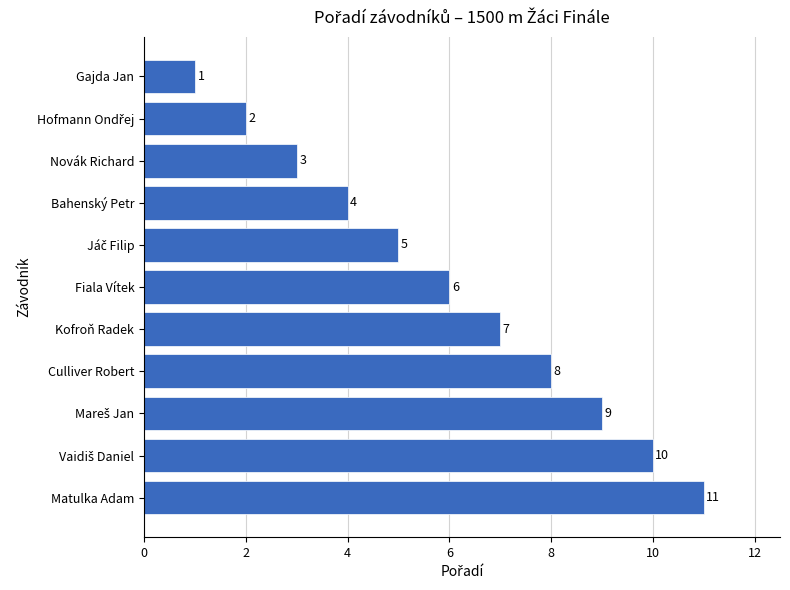

Is it true that the value at Matulka Adam is 7?

False